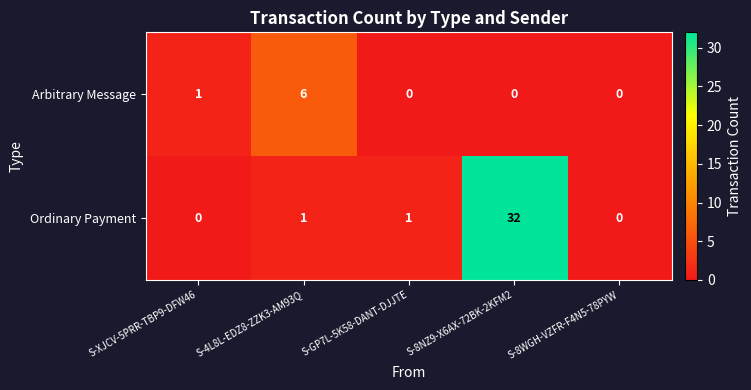

Which series has the widest spread of values?

Ordinary Payment